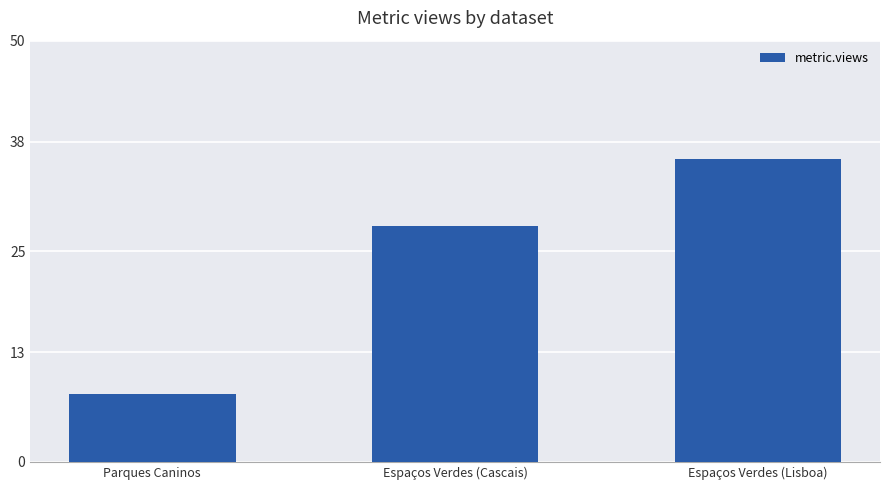

At which label is the value closest to 22?

Espaços Verdes (Cascais)